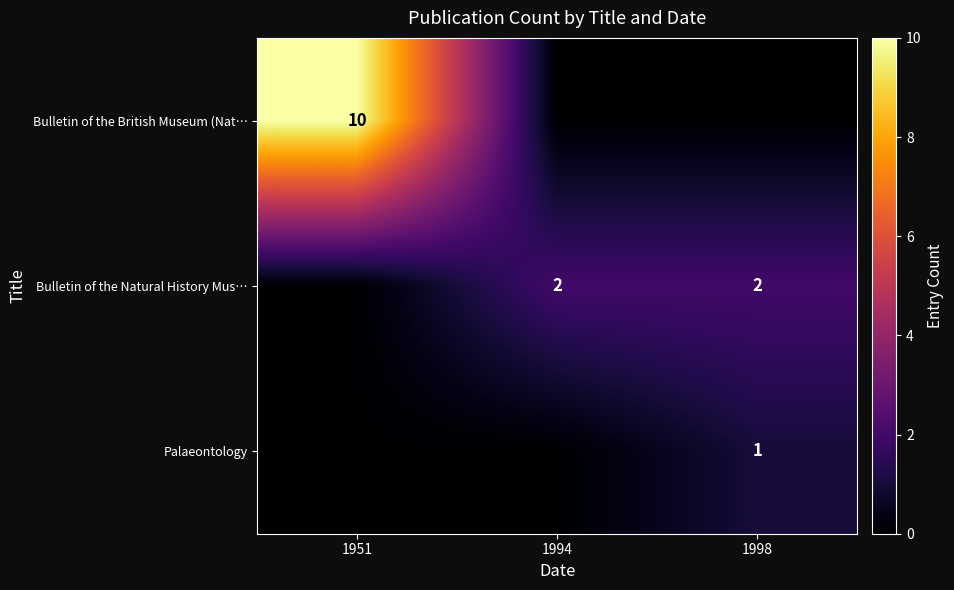

Where is Bulletin of the Natural History Mus… nearest to the value 1?

1951